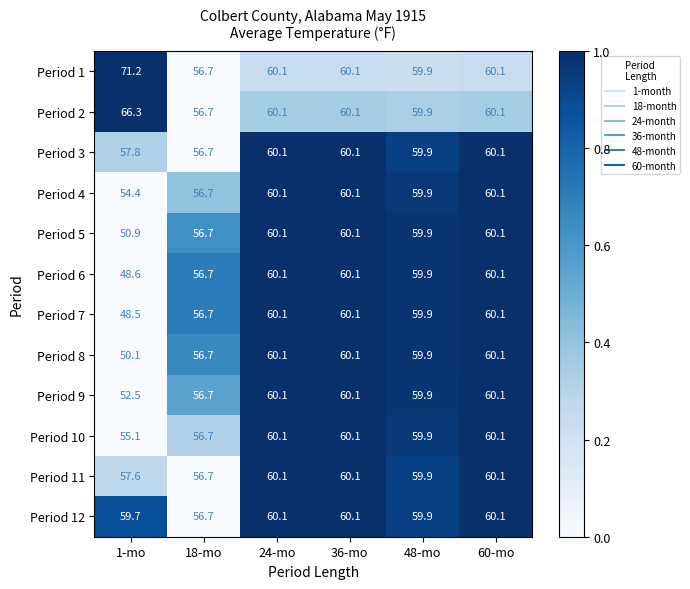

Is the value of Period 8 at 60-mo greater than the value of Period 4 at 48-mo?

Yes